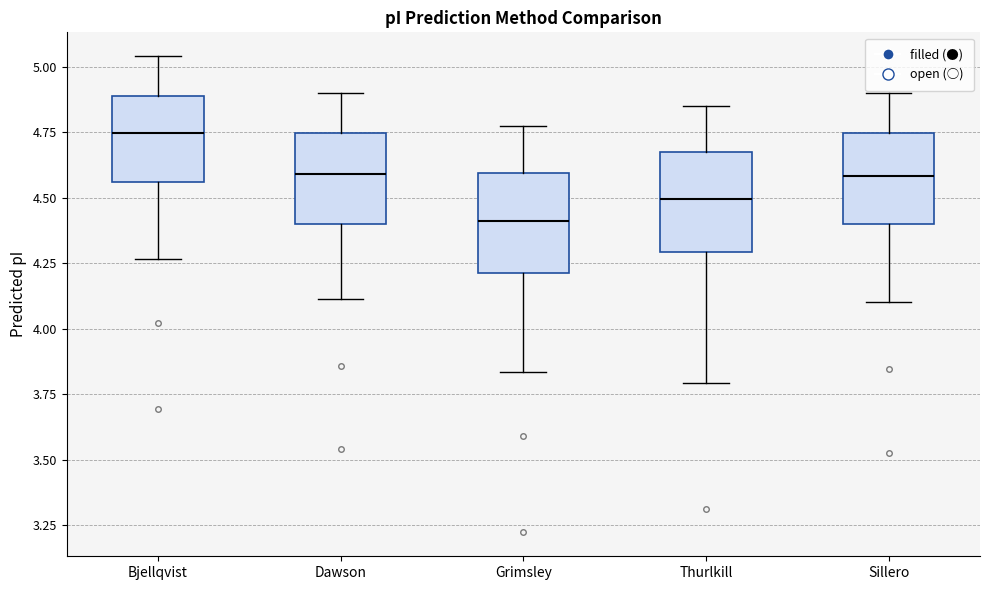

Which box's median line is the highest?

Bjellqvist